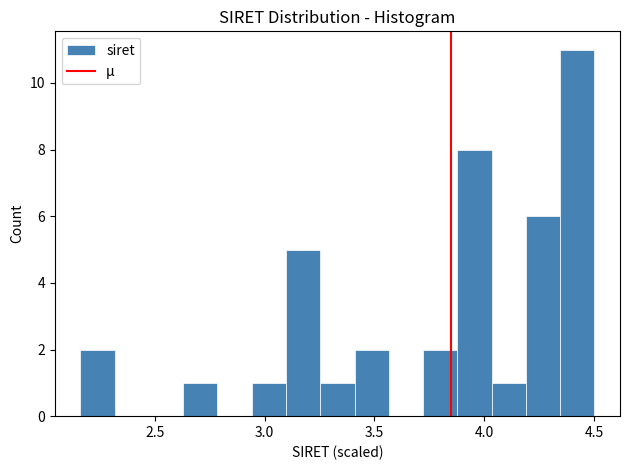

Around what value on the x-axis is the tallest bar? Give the approximate position of its centre, as read against the axis.

4.40